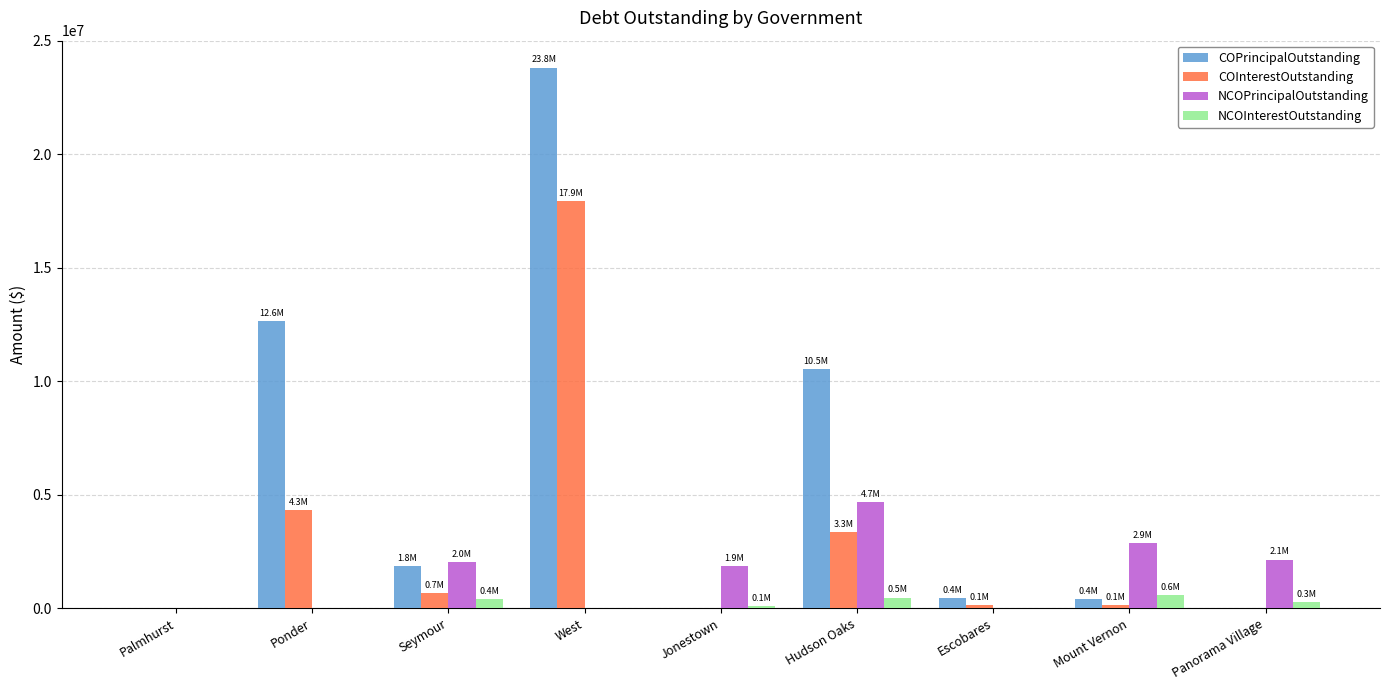

What is the spread (max minus min) of values at Escobares?

432000.0